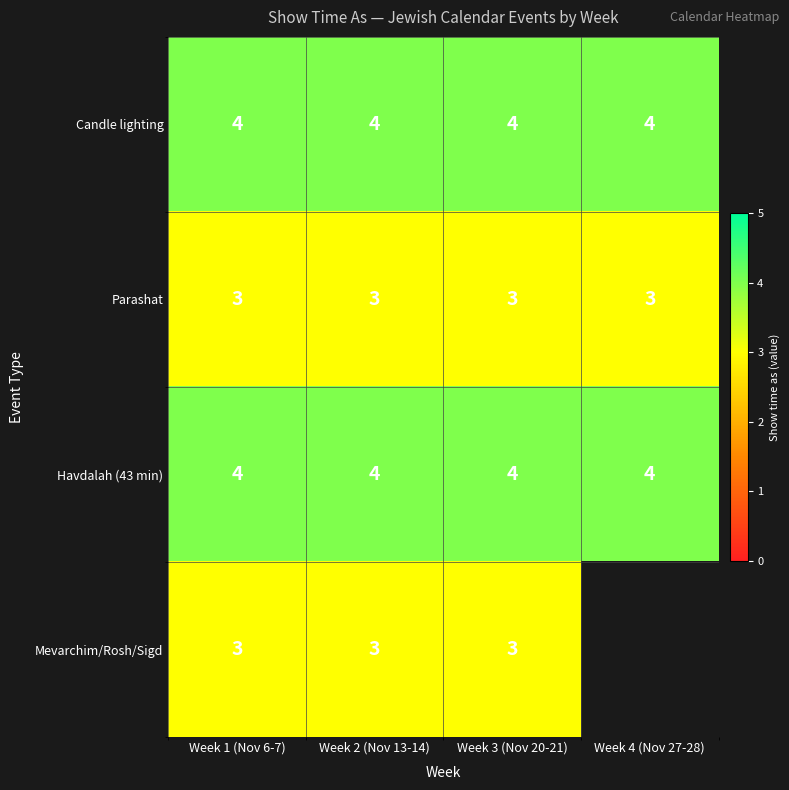

What is the approximate value of Candle lighting at Week 2 (Nov 13-14)?

4